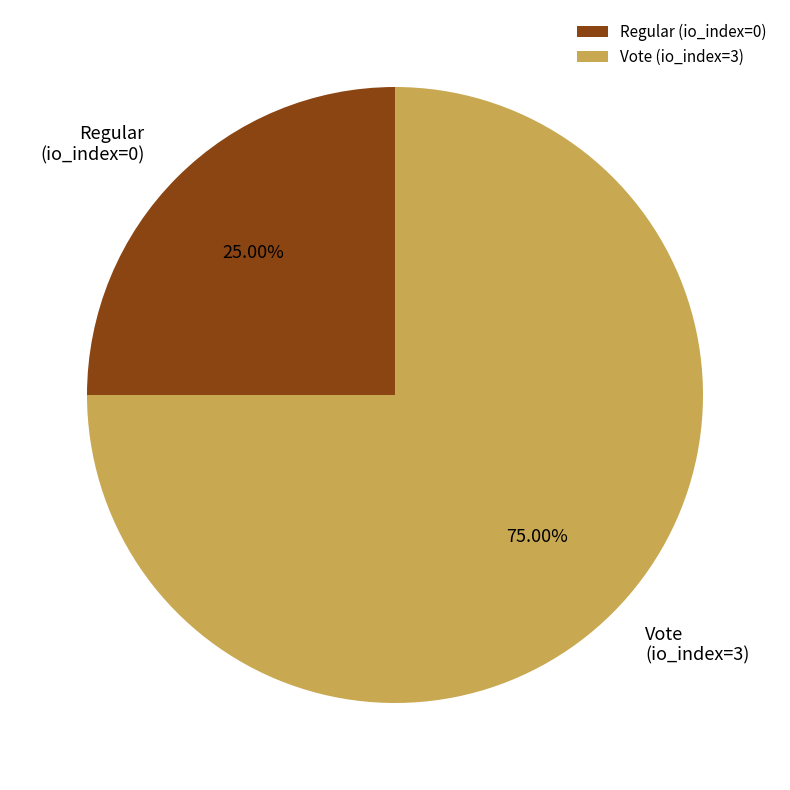

How many segments does this pie chart have?

2